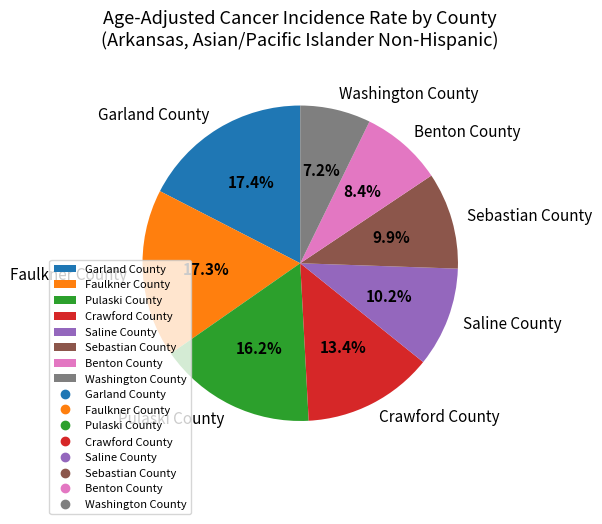

Combined, what portion of the pie is Pulaski County and Saline County?

26.4%